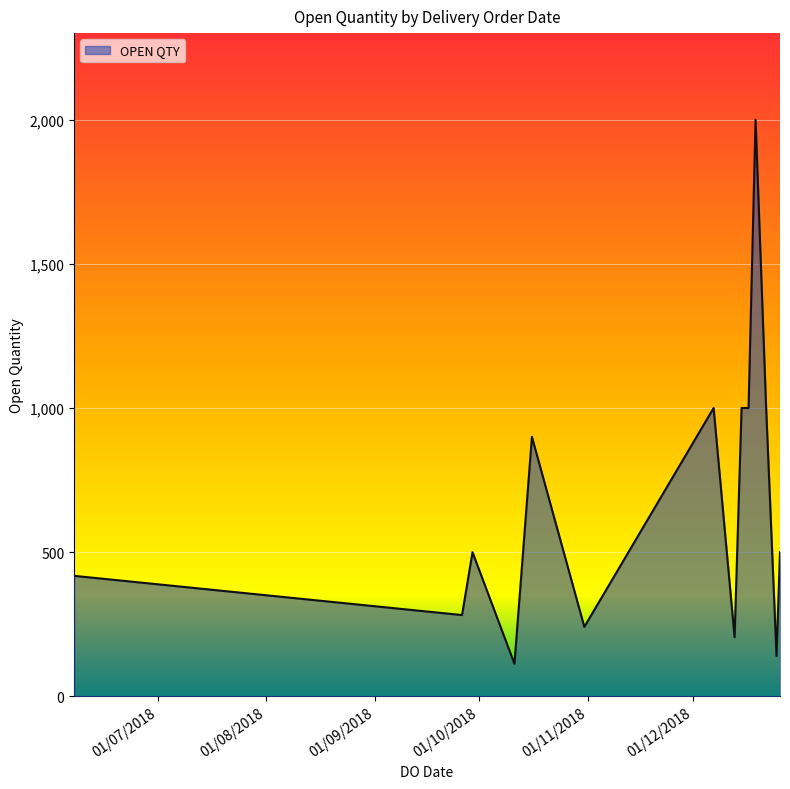

What is the difference between the maximum and minimum values?

1887